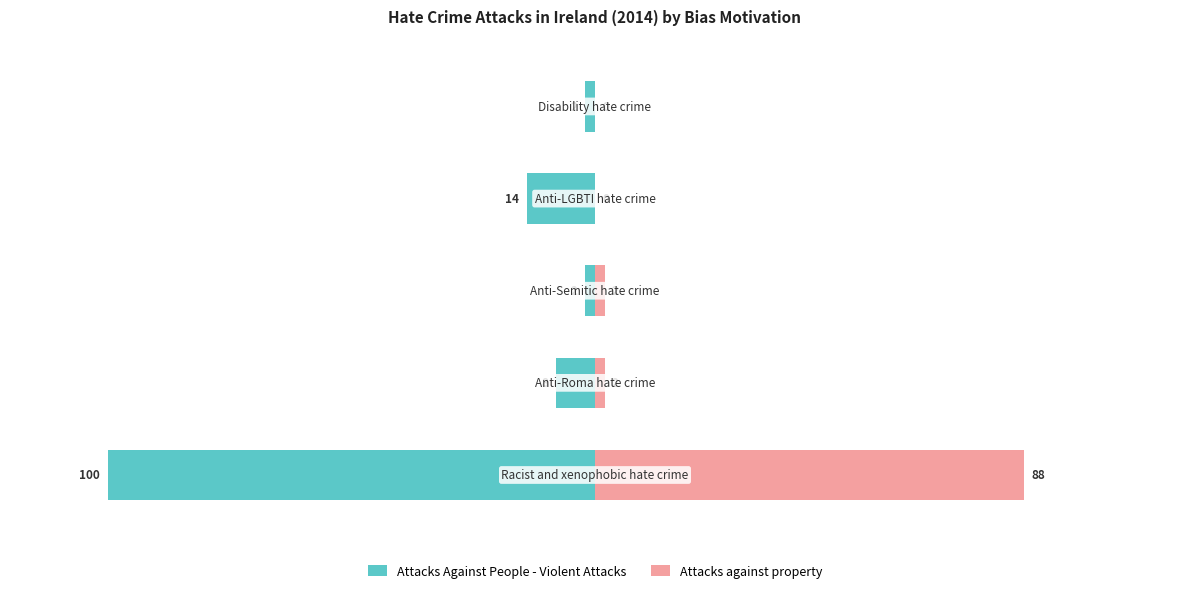

Between 1 and 4, which series saw the biggest shift?

Attacks Against People - Violent Attacks